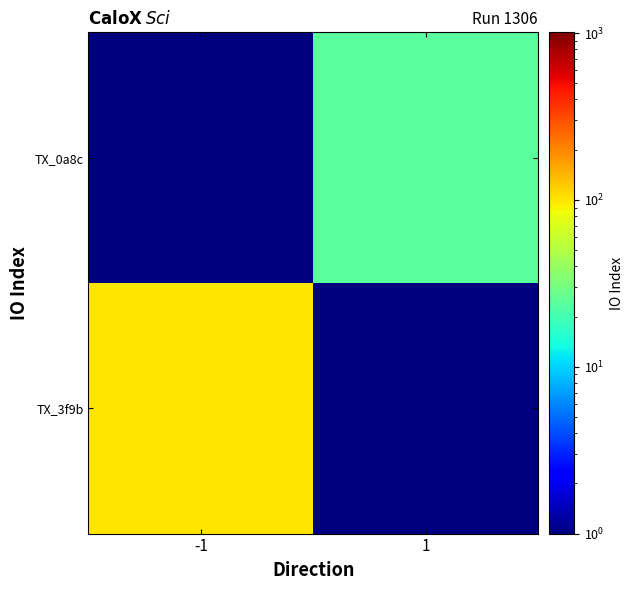

Reading left to right, extract all data points from this chart.

TX_3f9b: -1=101.1	1=0.1
TX_0a8c: -1=0.1	1=24.1